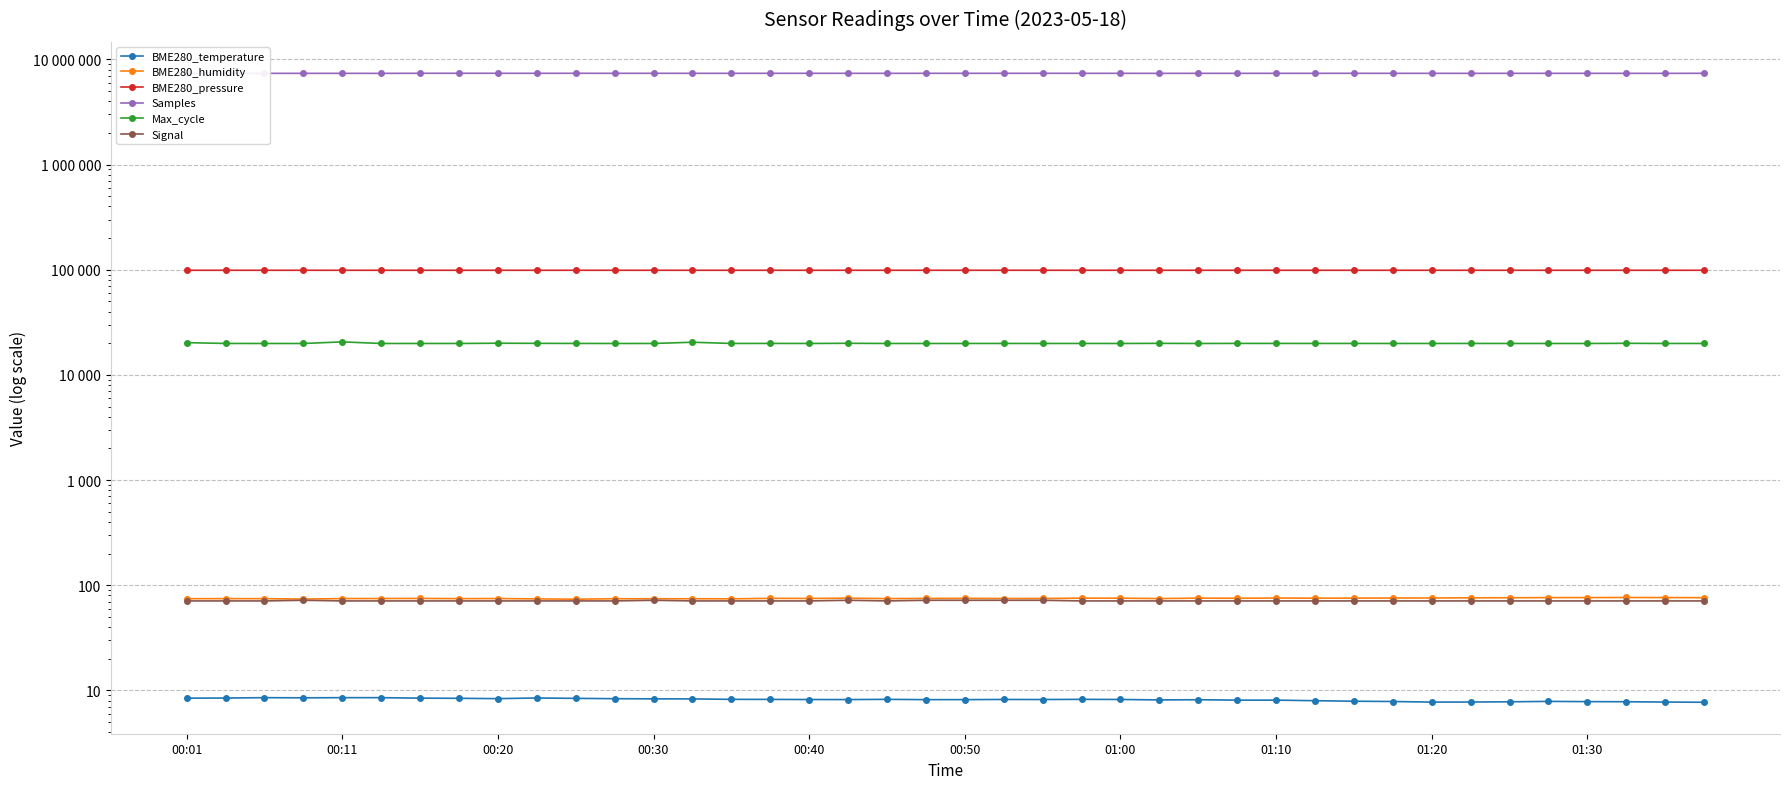

In Max_cycle, how many points are higher than both neighbors (excluding endpoints)?

11